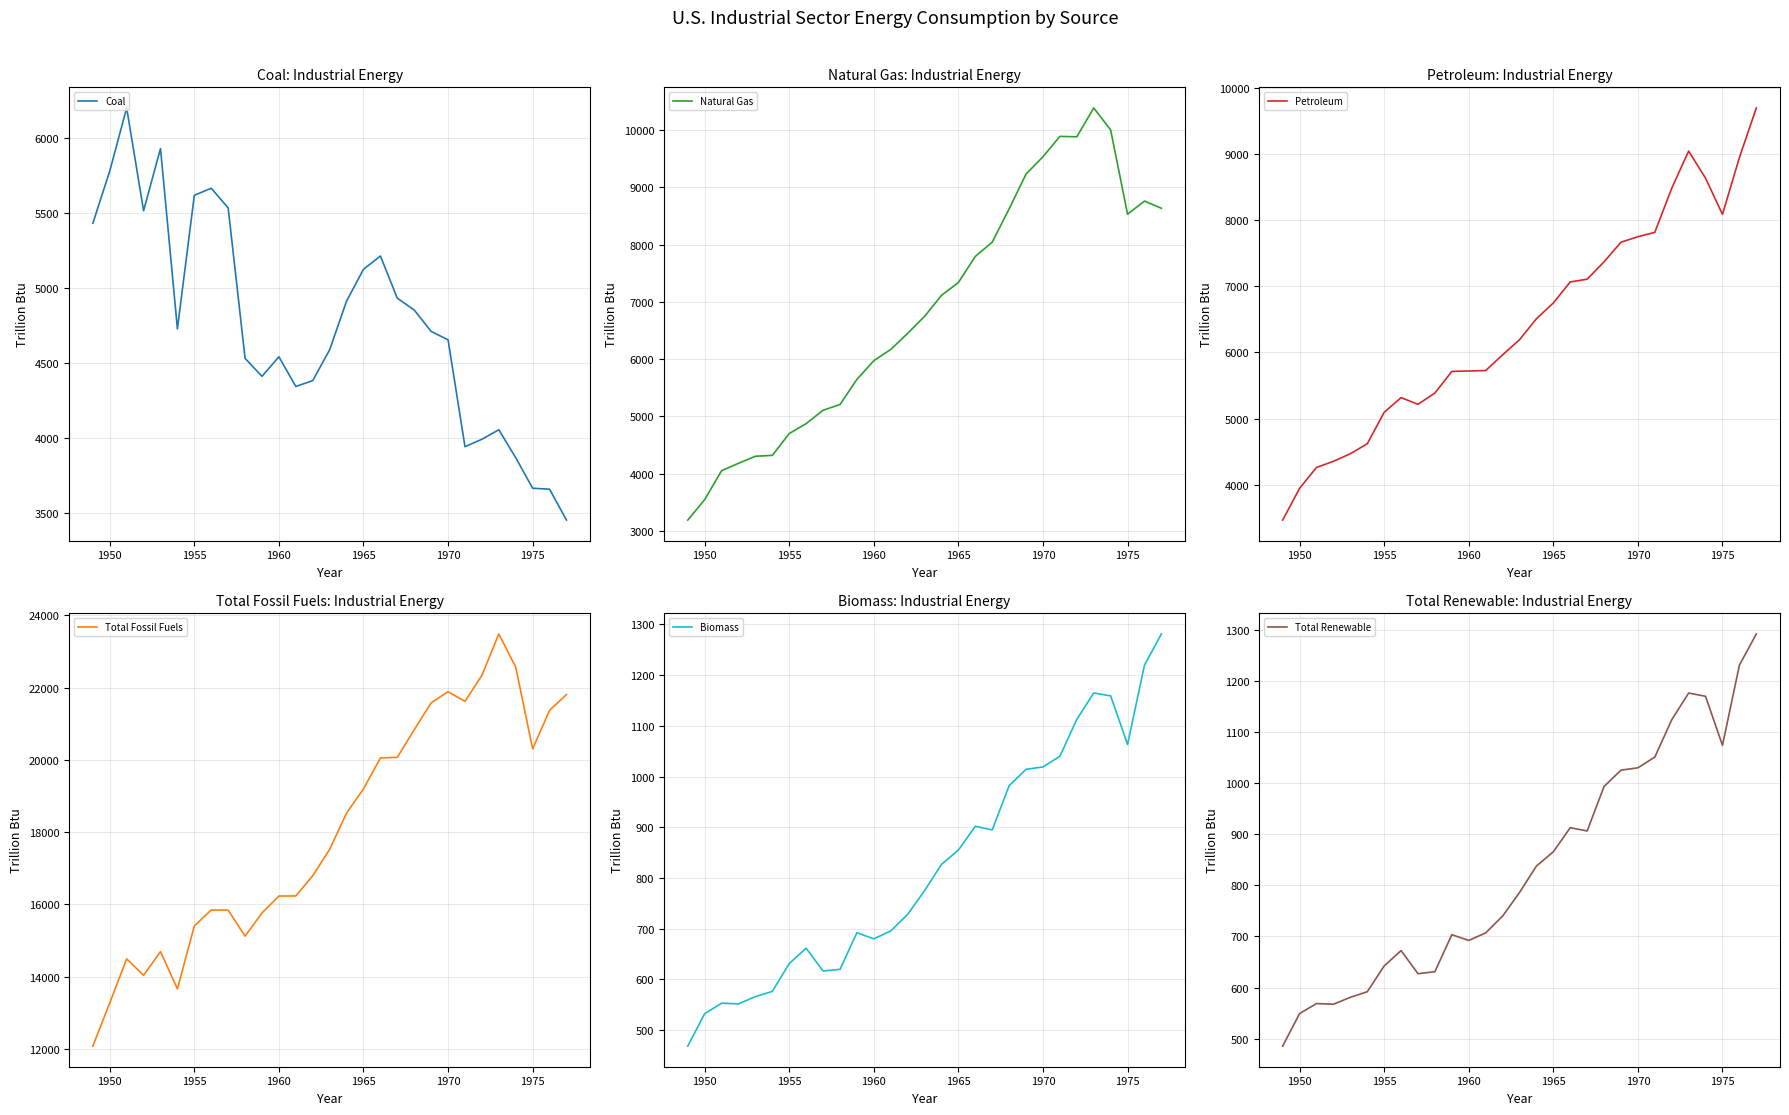

What is the maximum value for Biomass?

1281.2